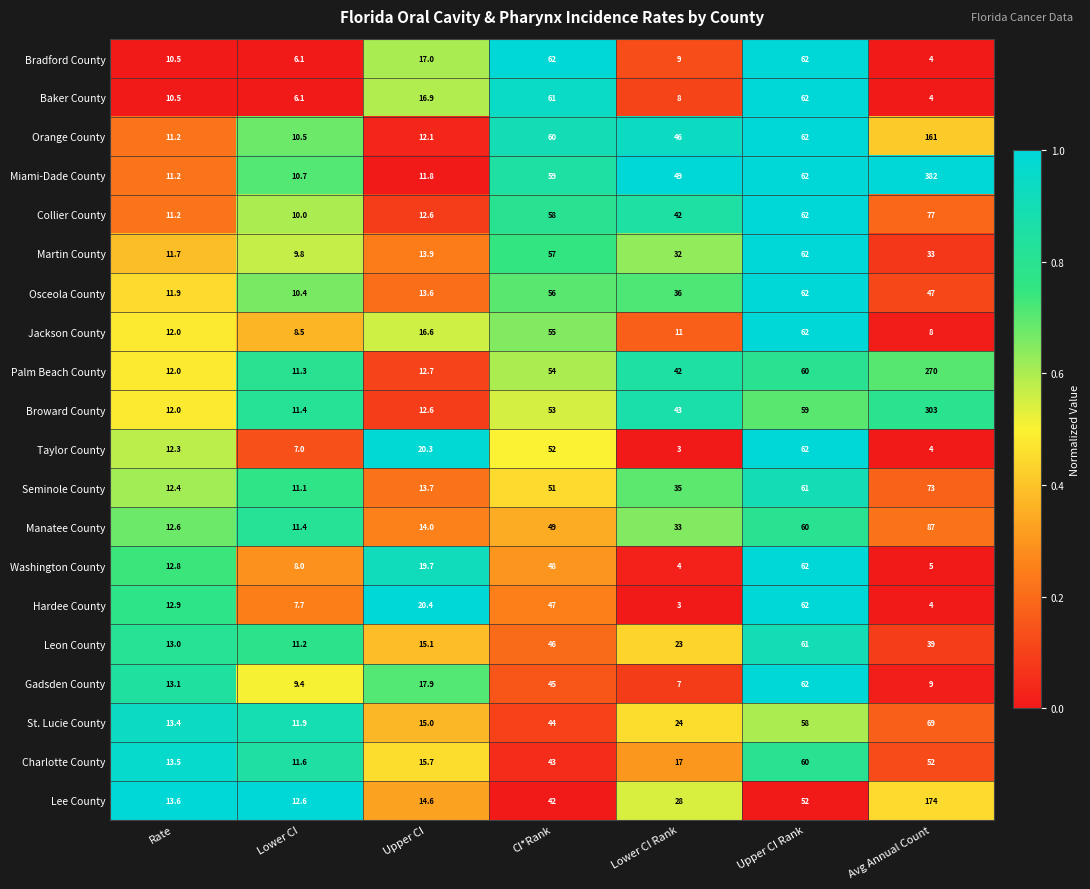

The value of Miami-Dade County at Upper CI is 2.8. True or false?

False